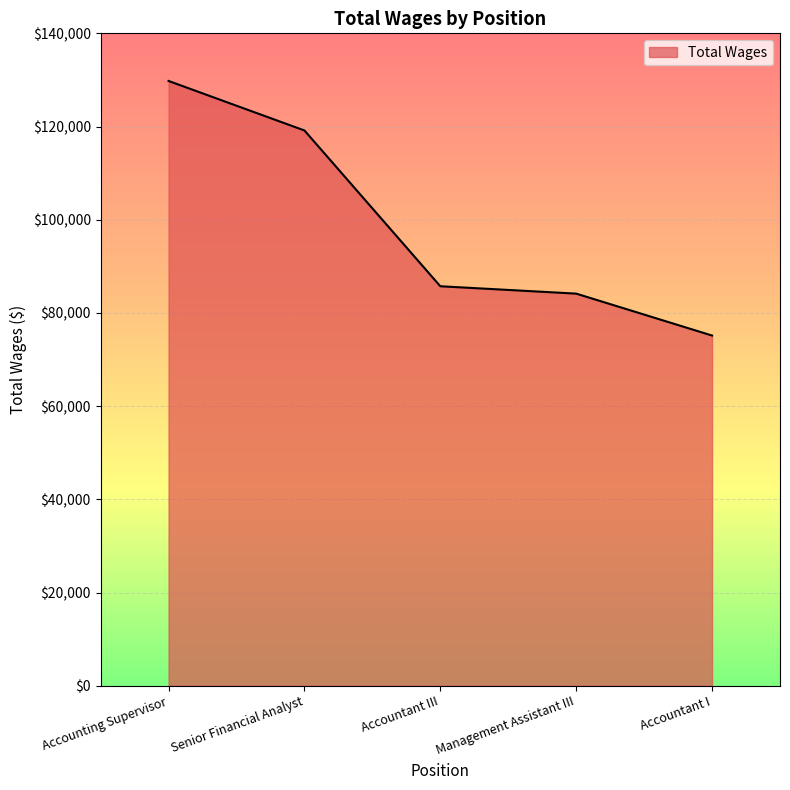

True or false: the data has more than 1 interior local peaks.

False